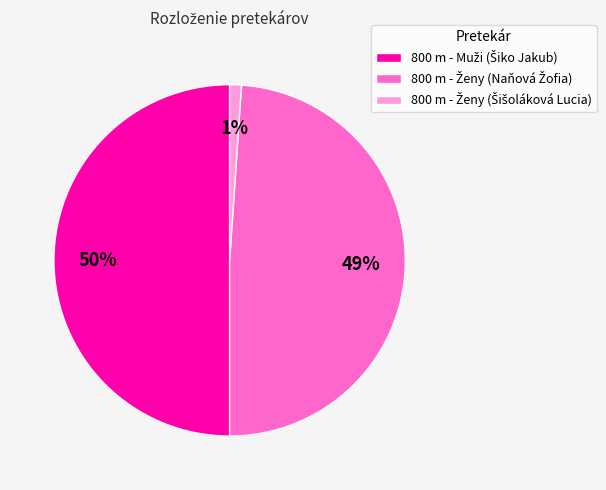

To the nearest percent, what is the difference between the largest and smallest slice percentages?

49%